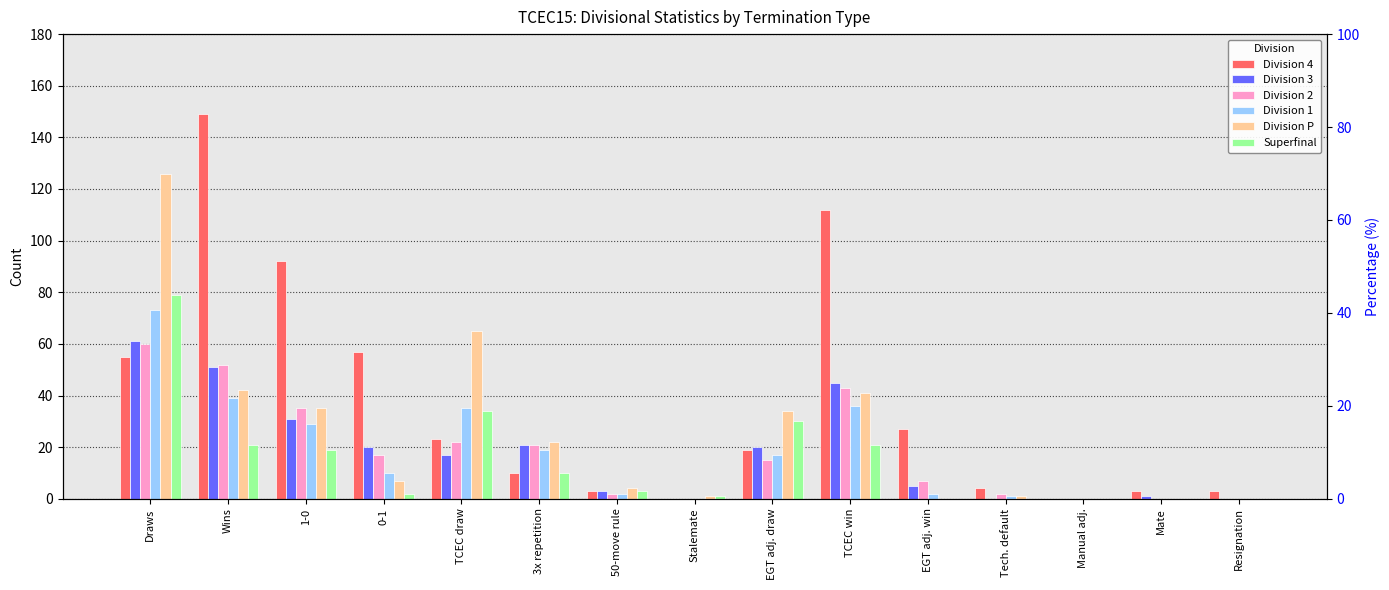

The value of Division P at EGT adj. win is 57. True or false?

False